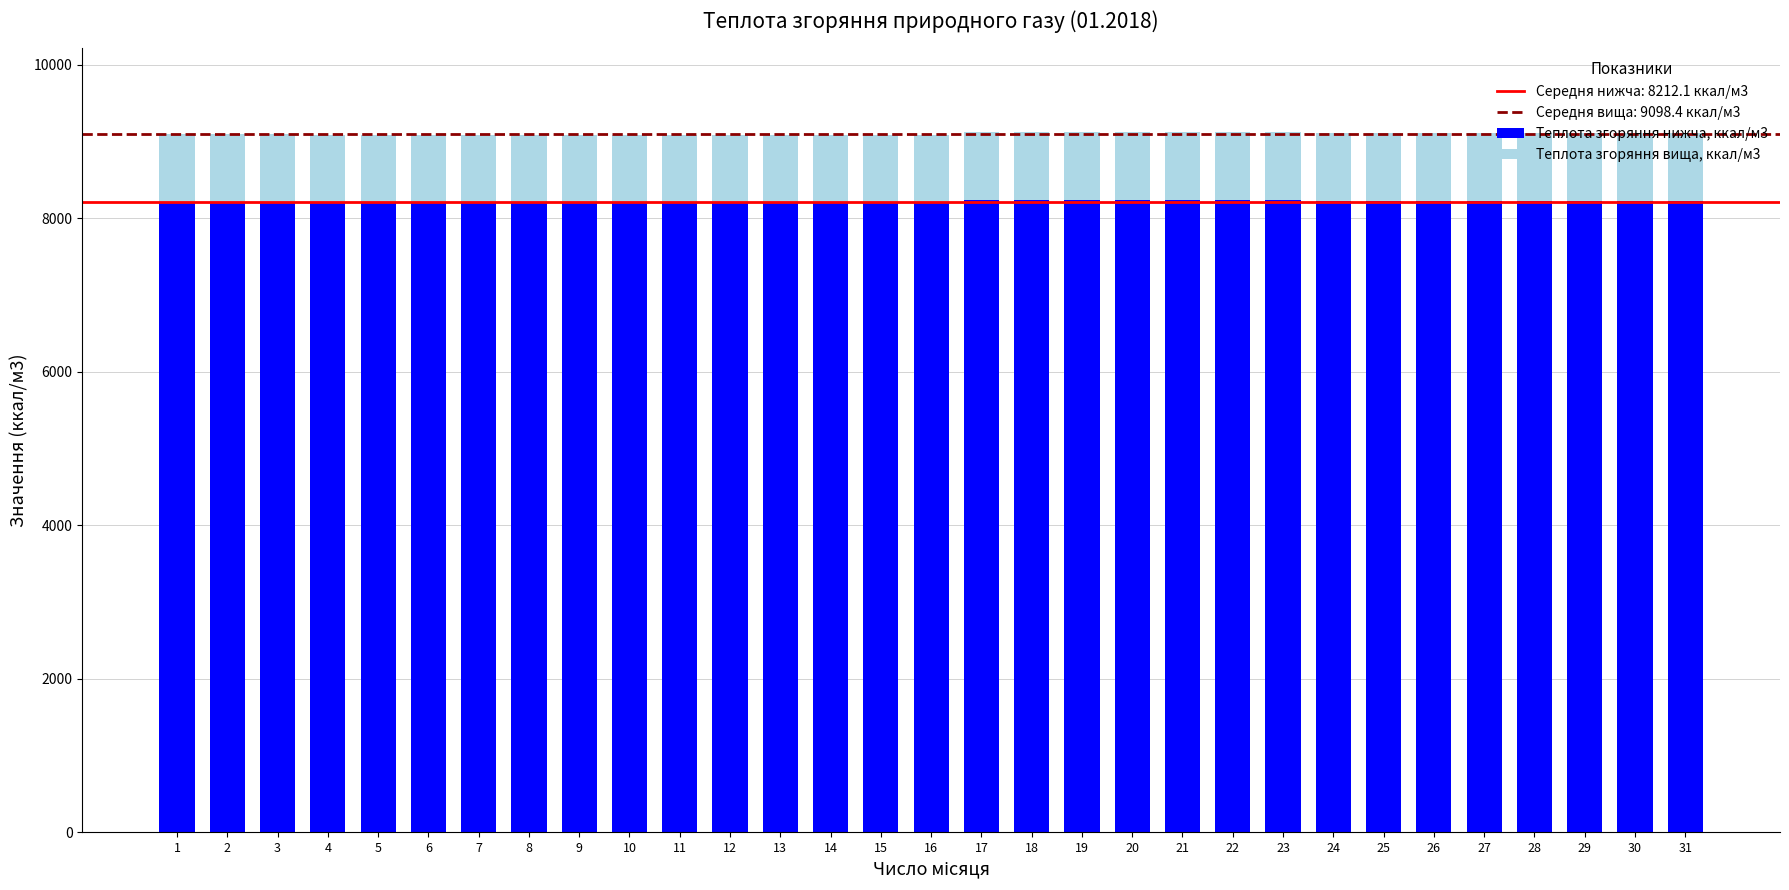

What is the total value across all series at 25?

9111.0